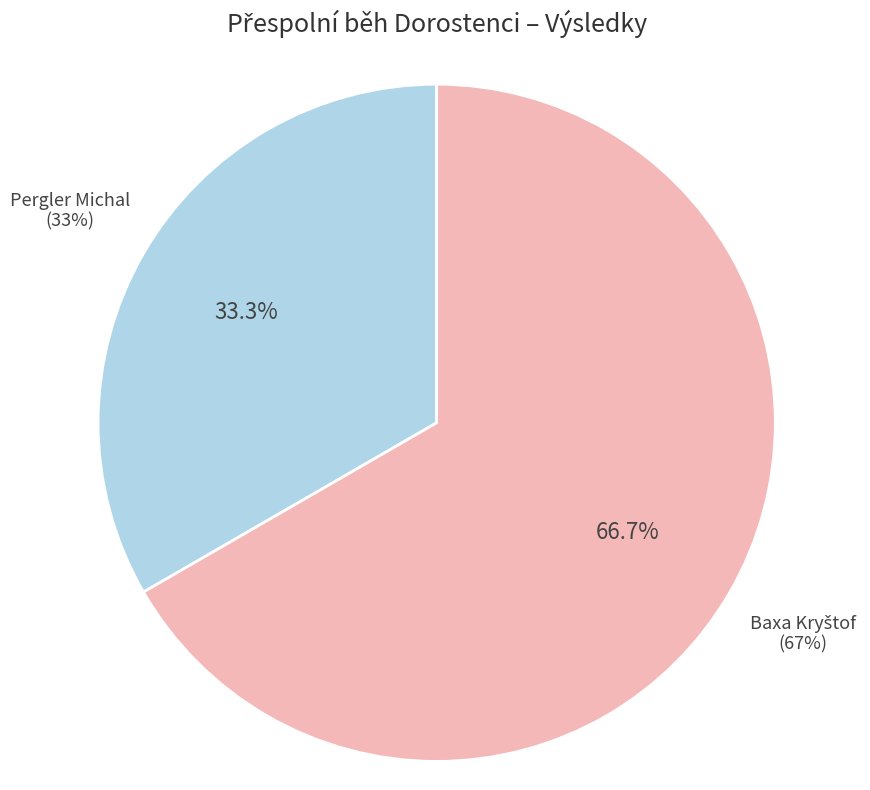

What is the largest slice in the pie chart?

Baxa Kryštof